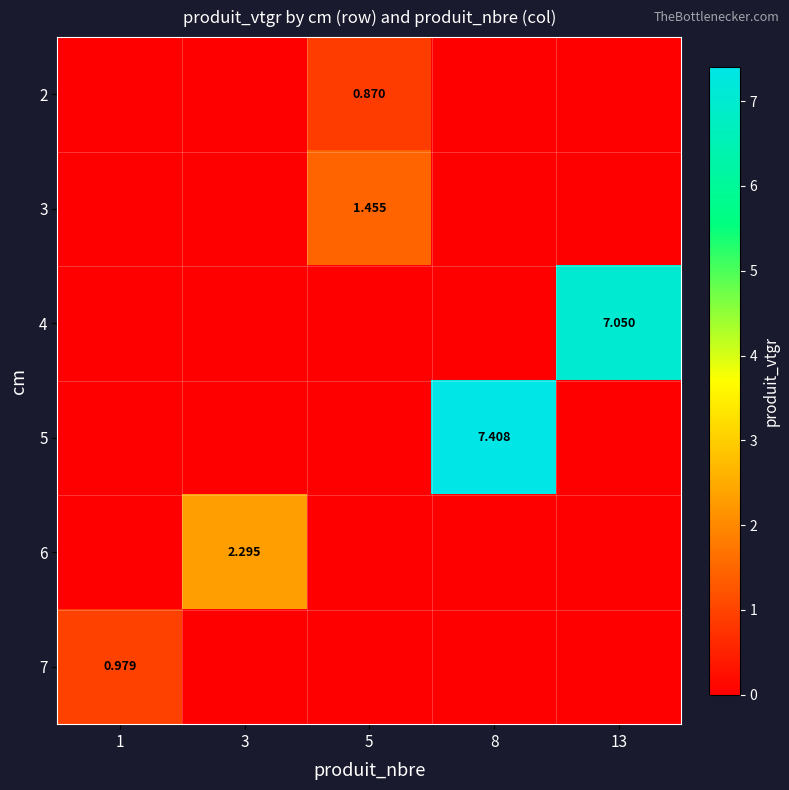

What is the highest value of the 4 series?

7.0